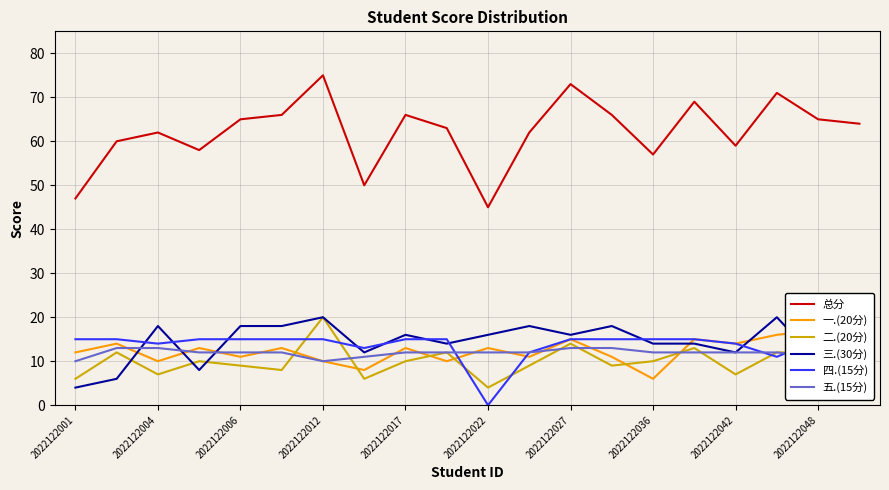

Is the value of 三.(30分) at 2022122012 greater than the value of 总分 at 2022122004?

No